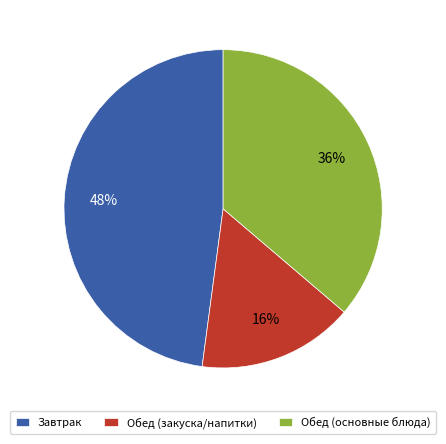

Count the number of slices in the pie.

3